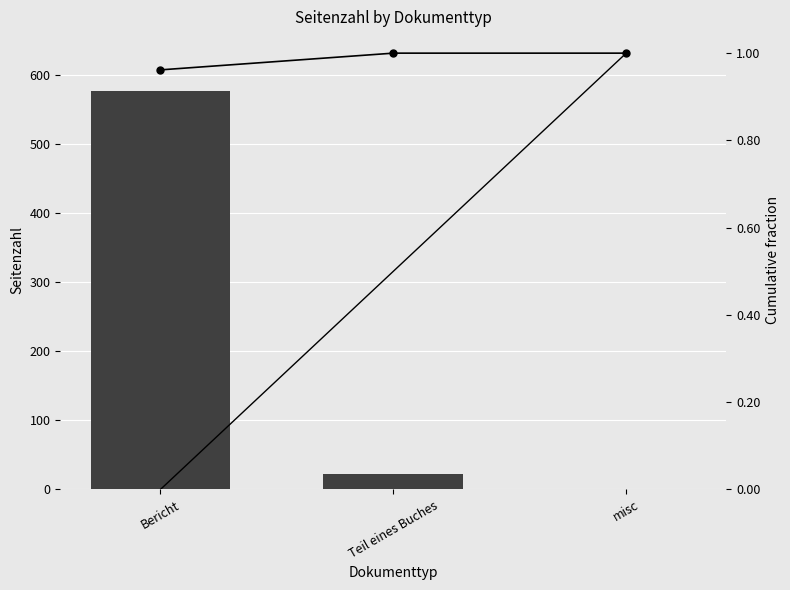

What is the spread (max minus min) of values at Teil eines Buches?

22.0